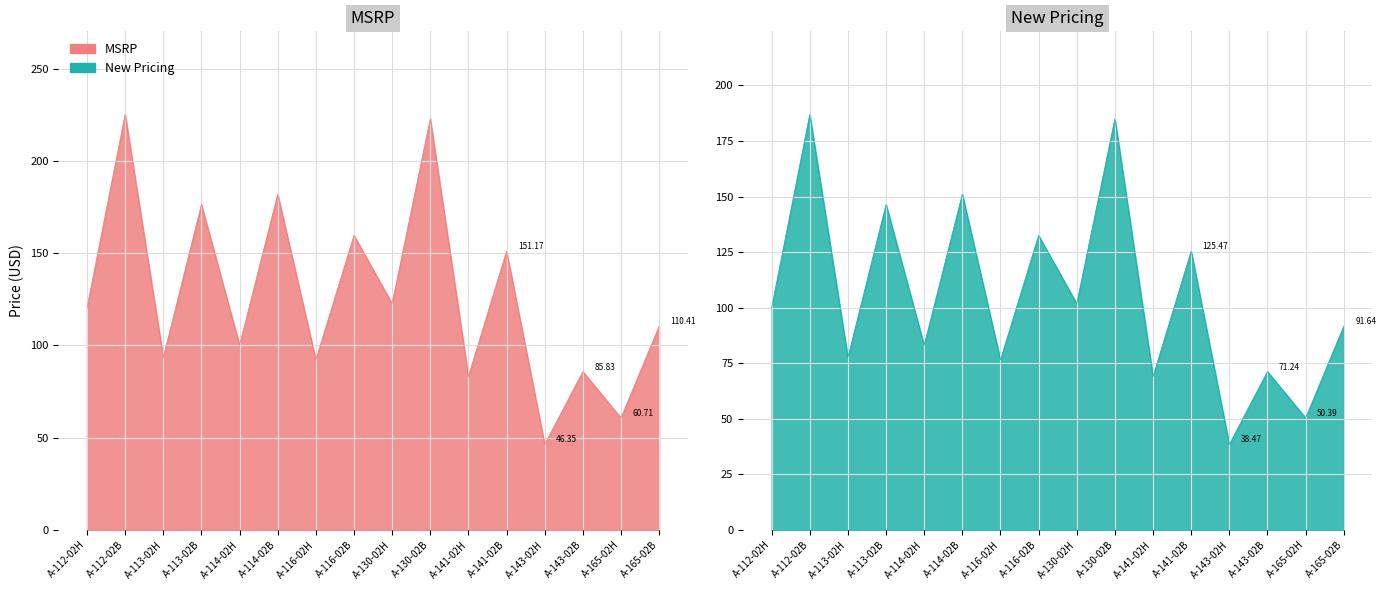

List the labels in order of New Pricing value, smallest first.

A-143-02H, A-165-02H, A-141-02H, A-143-02B, A-116-02H, A-113-02H, A-114-02H, A-165-02B, A-112-02H, A-130-02H, A-141-02B, A-116-02B, A-113-02B, A-114-02B, A-130-02B, A-112-02B